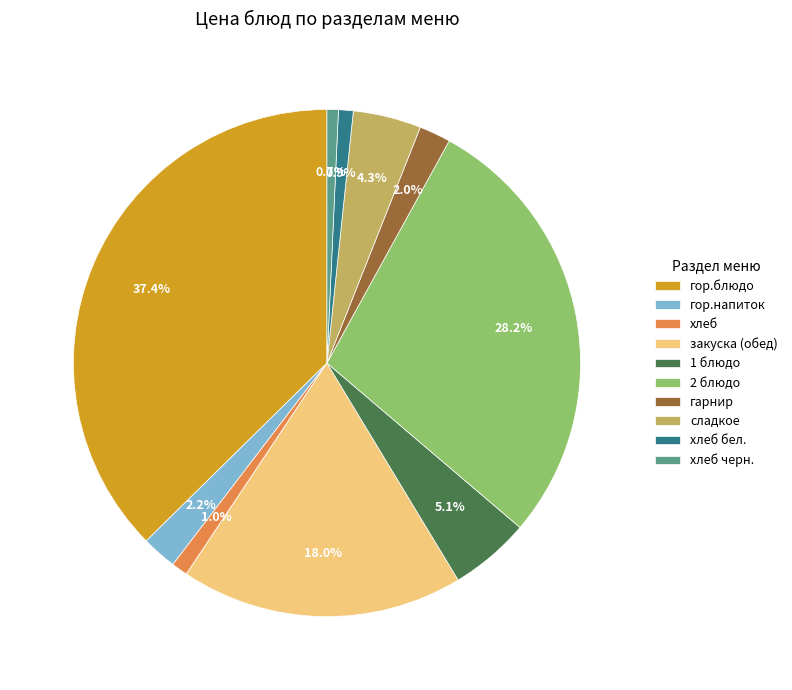

What is the ratio of the value at 1 блюдо to the value at закуска (обед)?

0.3